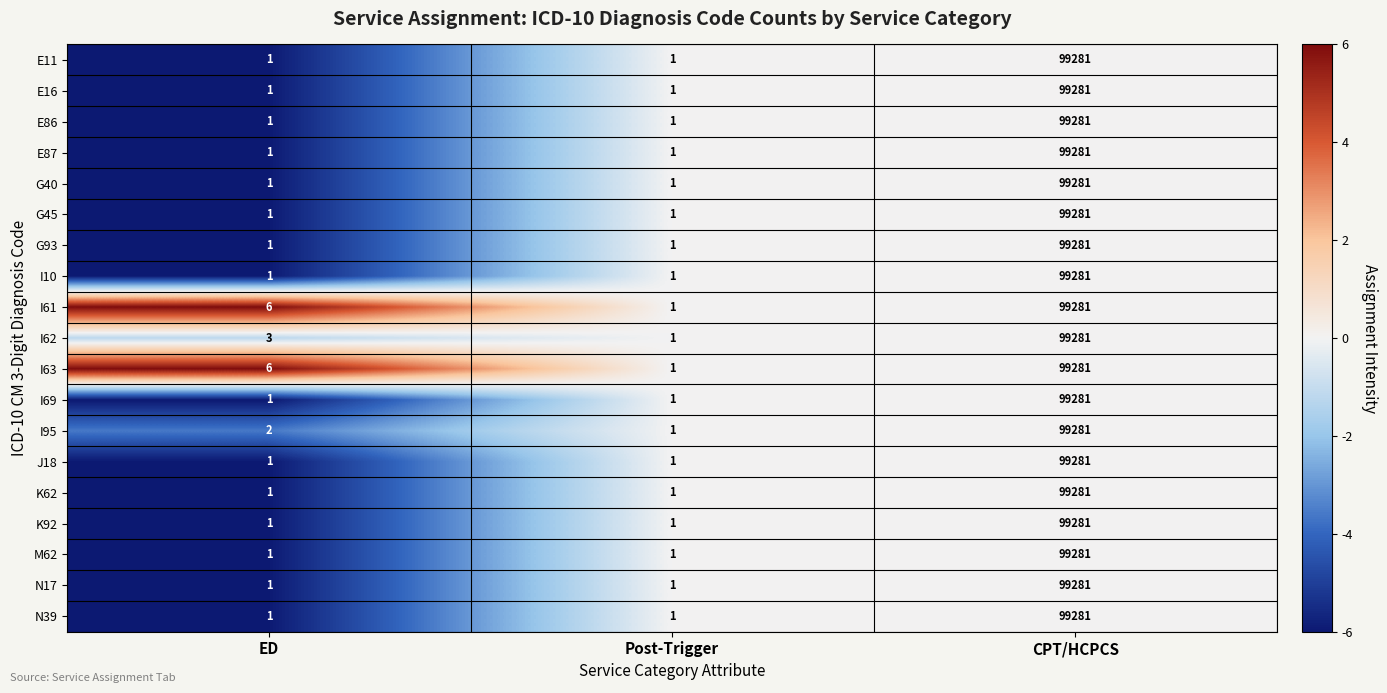

What is the difference between the maximum and minimum values in the I62 series?

99280